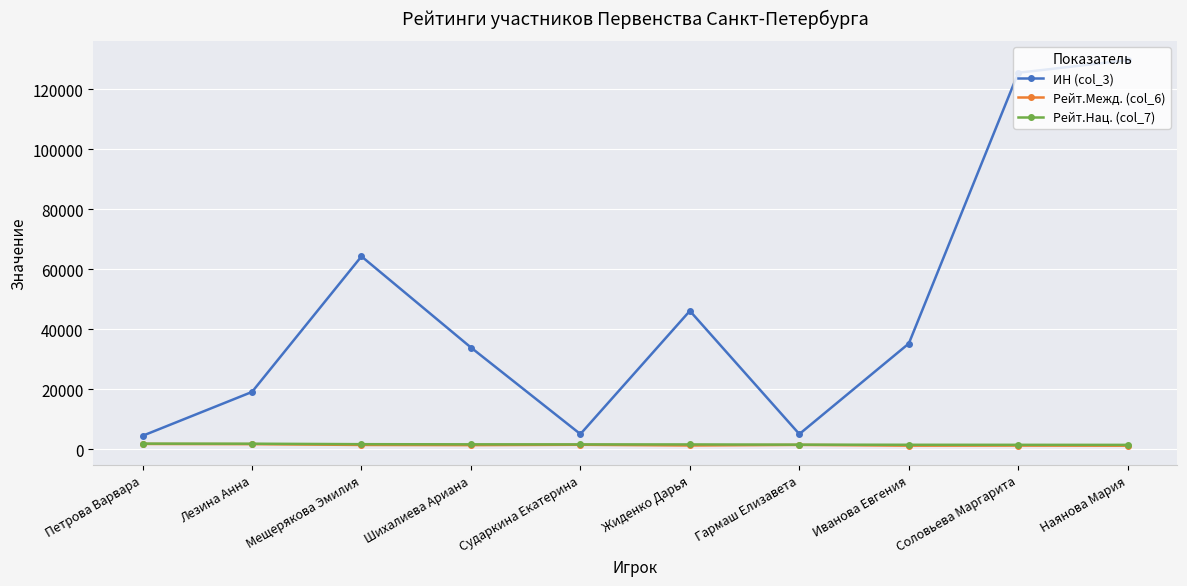

What is the label of the 10th point from the right?

Петрова Варвара